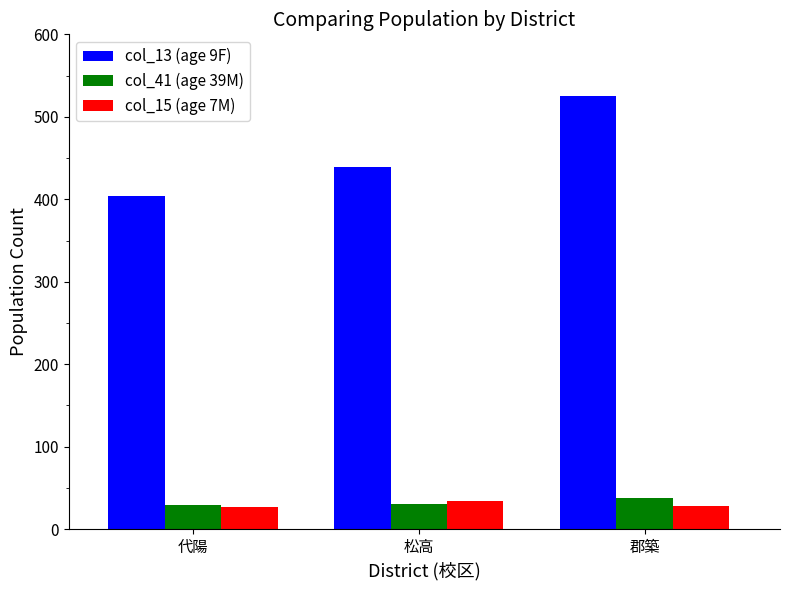

What is the label of the 1st bar from the right?

郡築